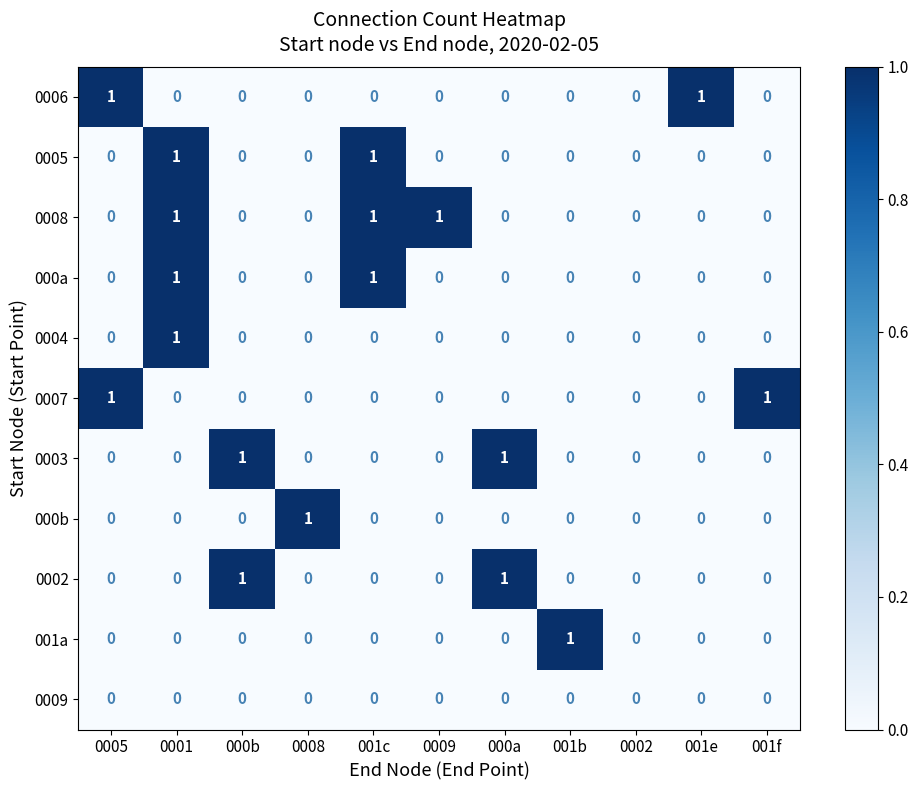

At which label does 000b reach its peak?

0008